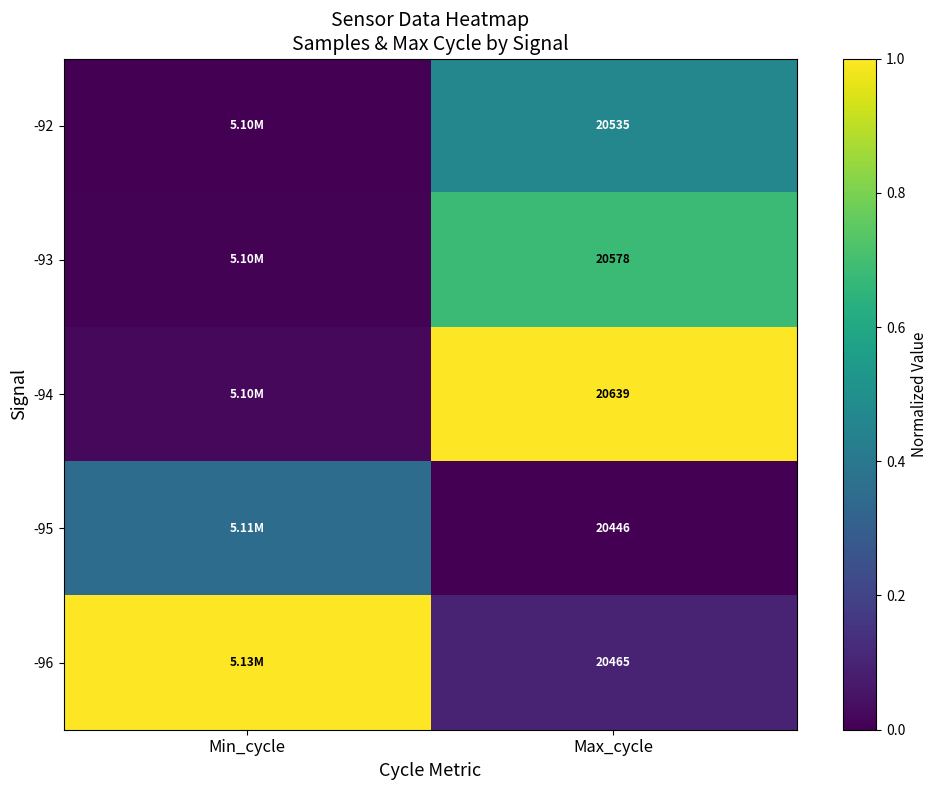

Rank the categories by -96 value from highest to lowest.

Min_cycle, Max_cycle